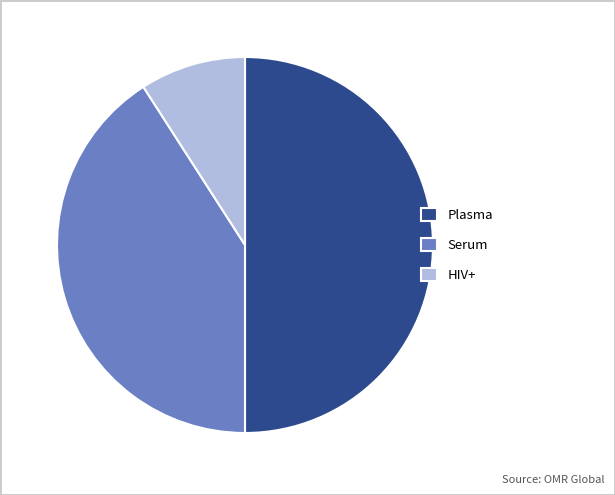

Is the sum of Plasma and HIV+ greater than half?

Yes